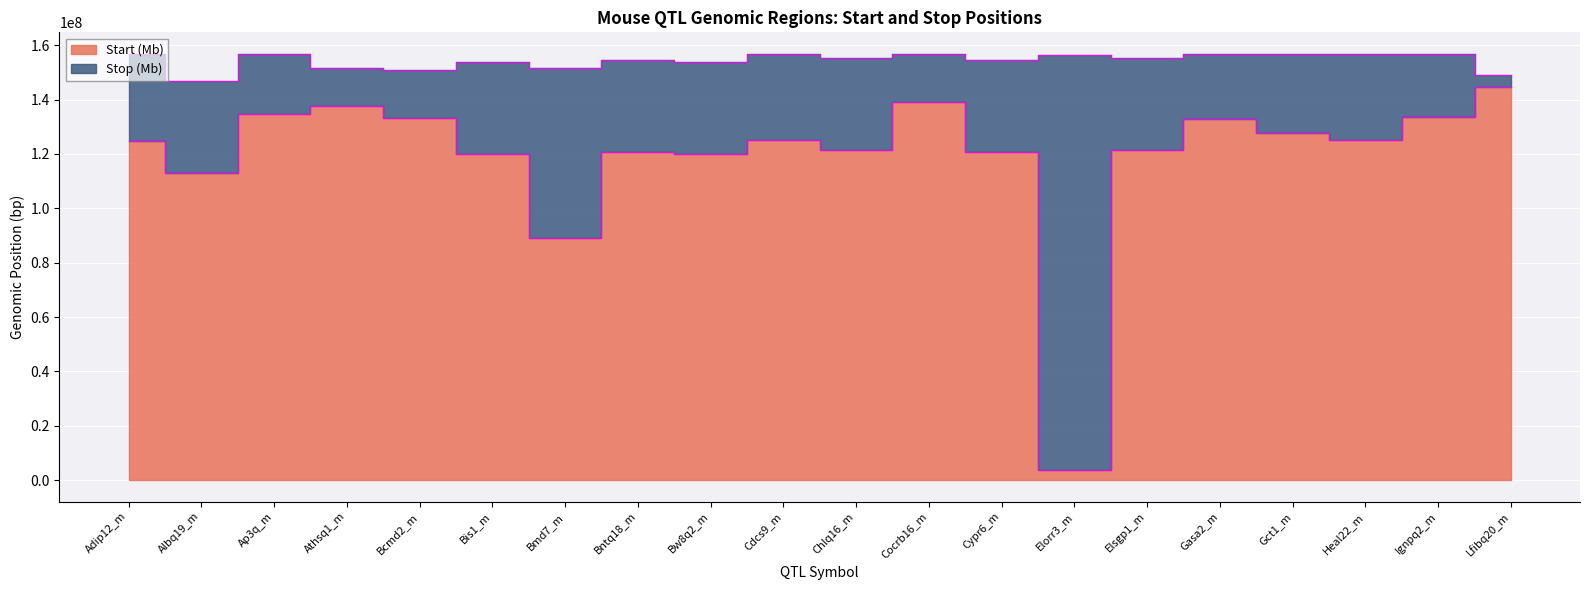

True or false: Stop (Mb) has a value of 89788421 at Bmd7_m.

False